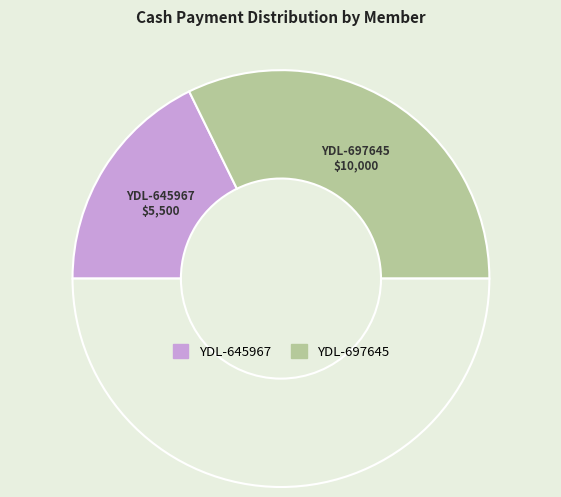

How many segments does this pie chart have?

3